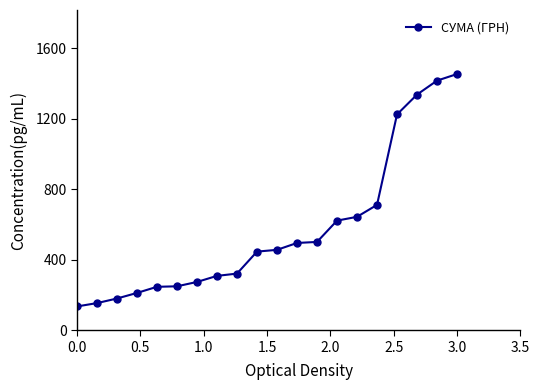

What is the difference between the second highest and second lowest values?

1261.7